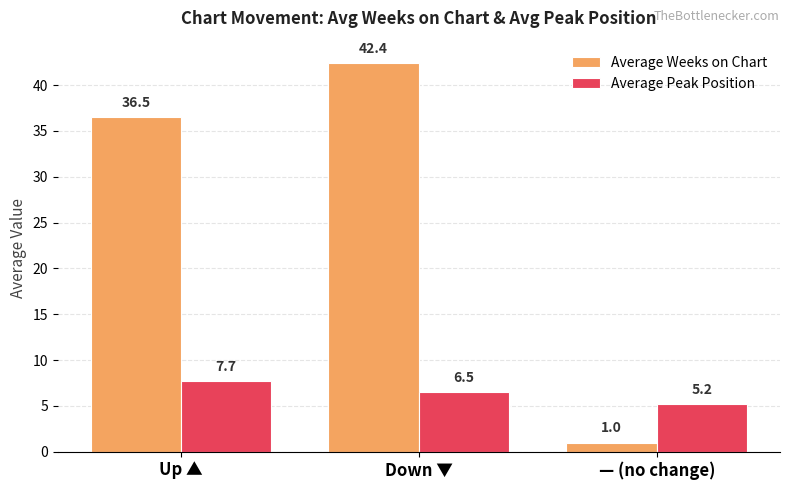

What is the minimum value for Average Weeks on Chart?

1.0